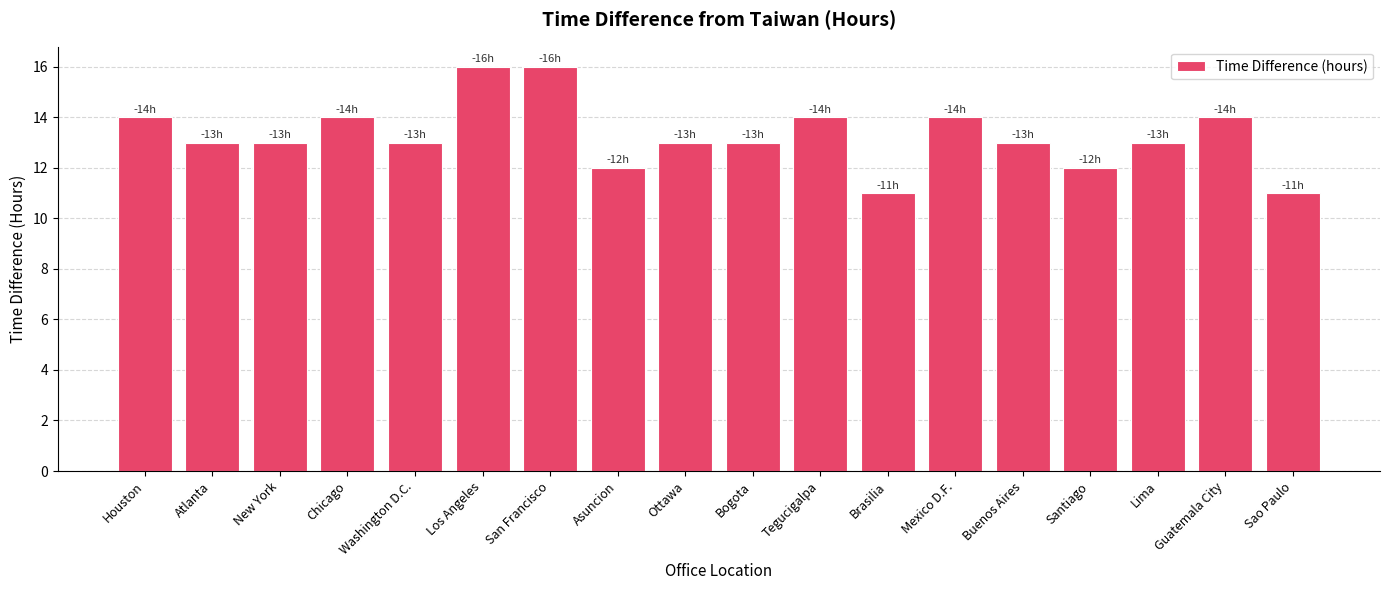

What is the greatest value displayed?

16